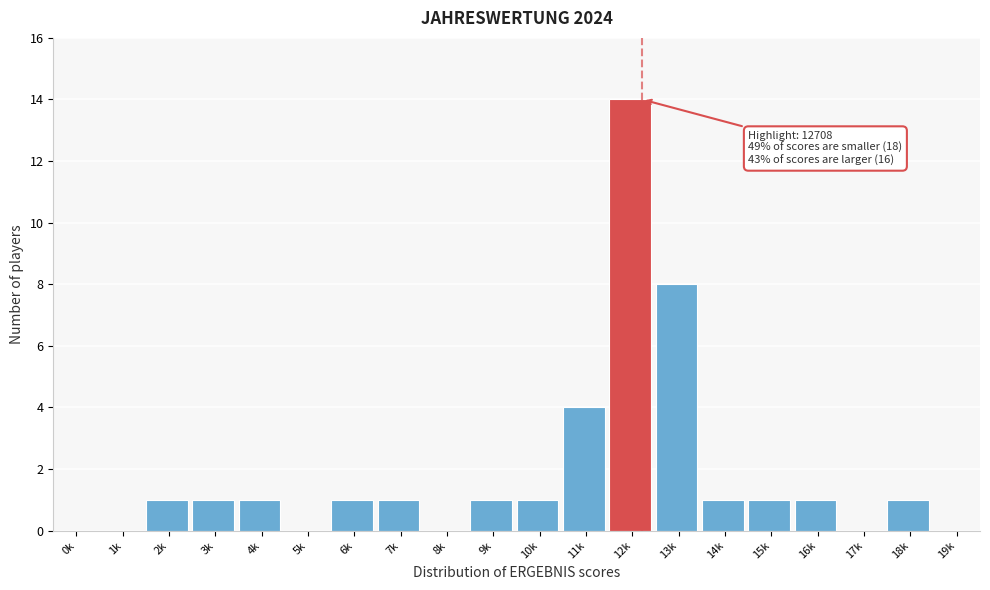

Reading right to left, what are all the values shown in this chart?

19k=0	18k=1	17k=0	16k=1	15k=1	14k=1	13k=8	12k=14	11k=4	10k=1	9k=1	8k=0	7k=1	6k=1	5k=0	4k=1	3k=1	2k=1	1k=0	0k=0